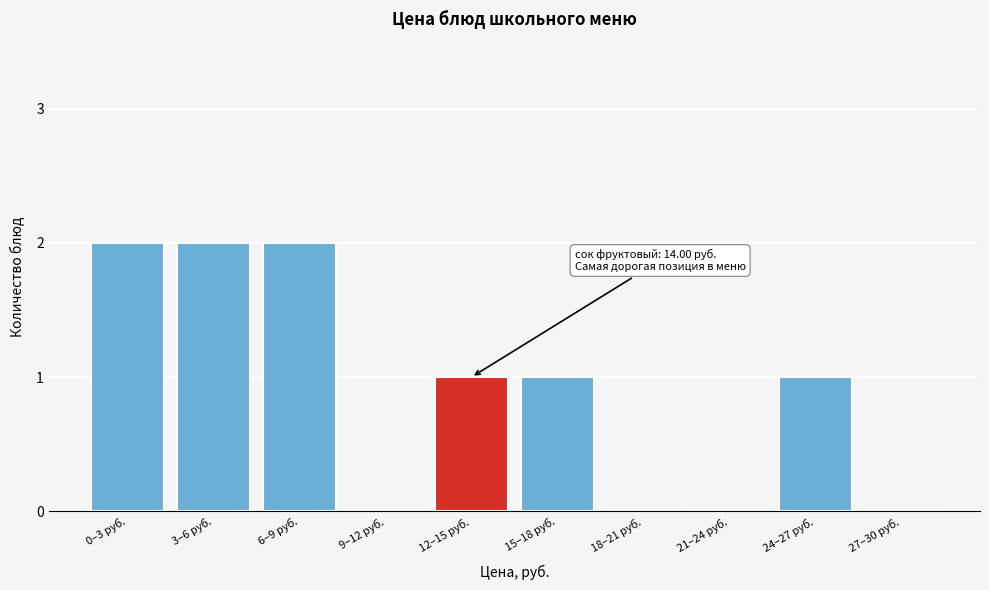

Reading left to right, list all the values displayed in this chart.

0–3 руб.=2	3–6 руб.=2	6–9 руб.=2	9–12 руб.=0	12–15 руб.=1	15–18 руб.=1	18–21 руб.=0	21–24 руб.=0	24–27 руб.=1	27–30 руб.=0